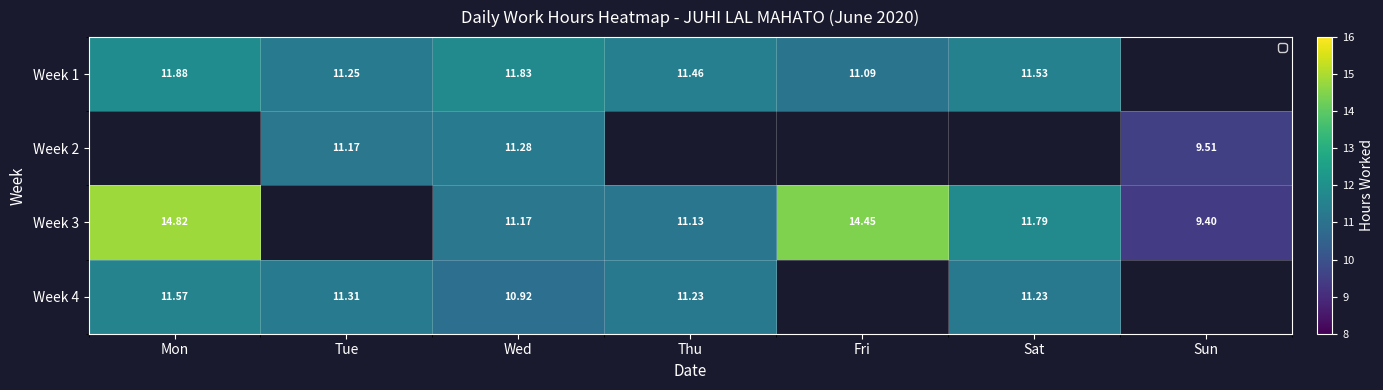

Which category has the highest value in the Week 3 series?

Mon